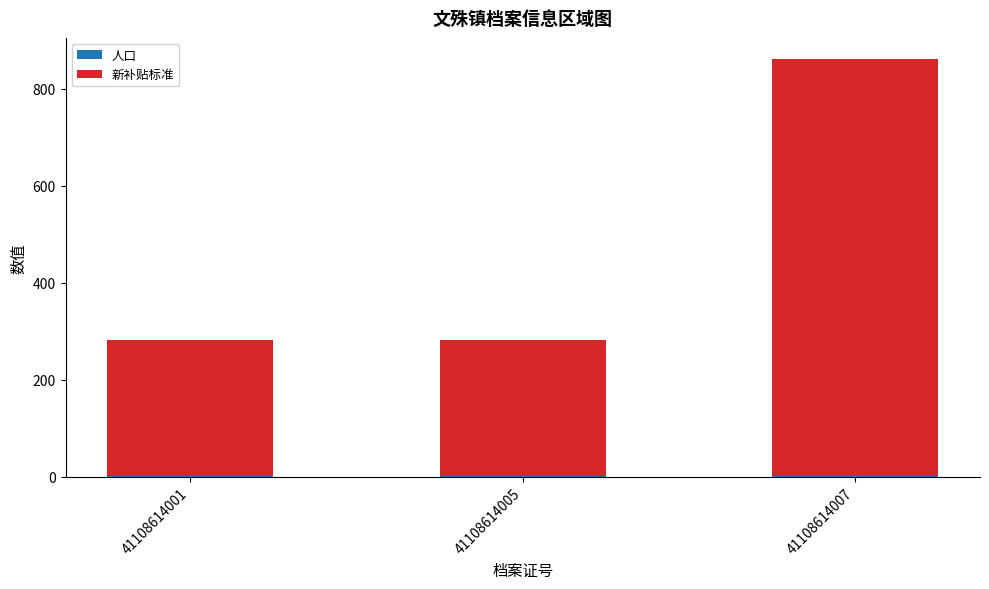

At which category is the sum across all series the highest?

41108614007